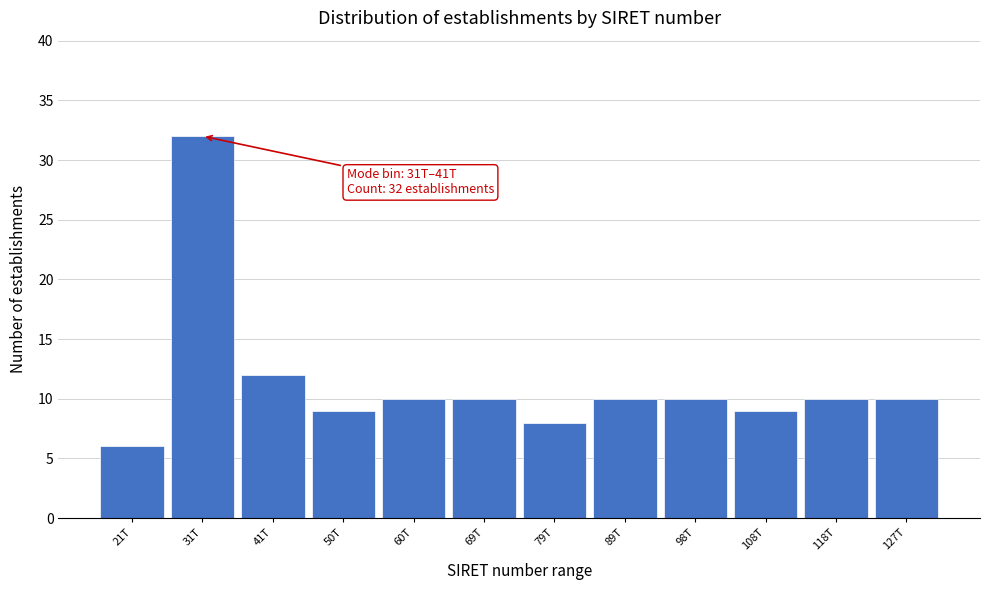

Reading left to right, what are all the values shown in this chart?

21T=6	31T=32	41T=12	50T=9	60T=10	69T=10	79T=8	89T=10	98T=10	108T=9	118T=10	127T=10